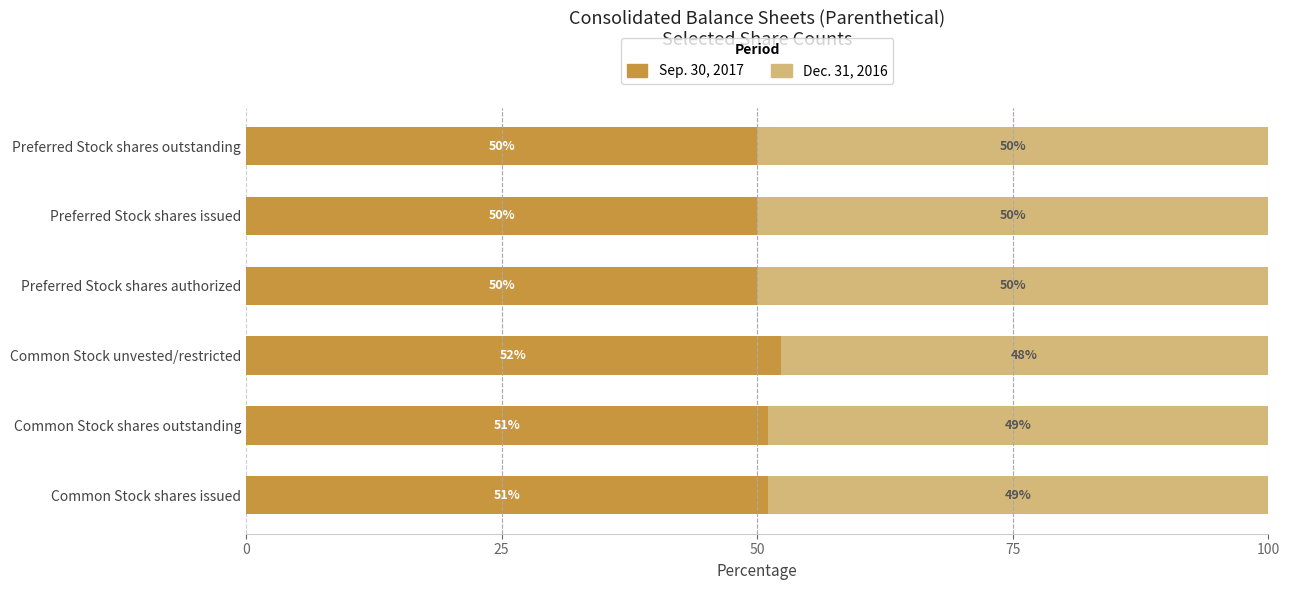

What is the lowest value of the Sep. 30, 2017 series?

50.0